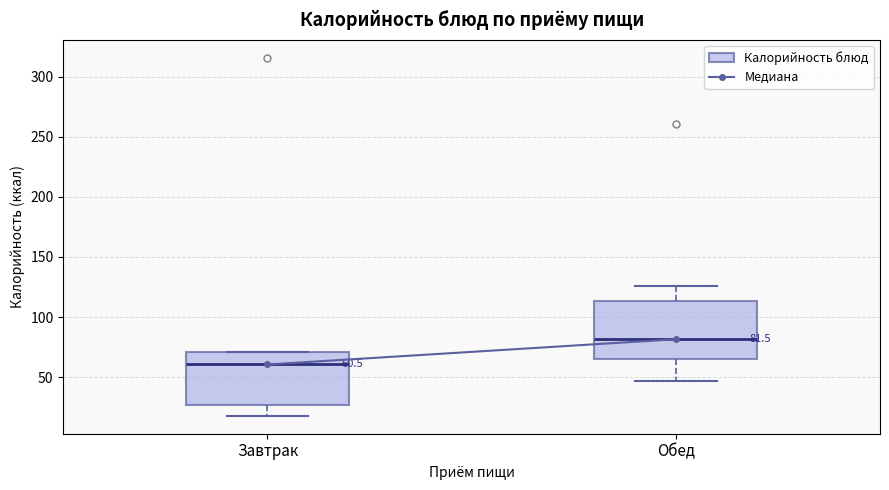

Which box's median line is the highest?

Обед